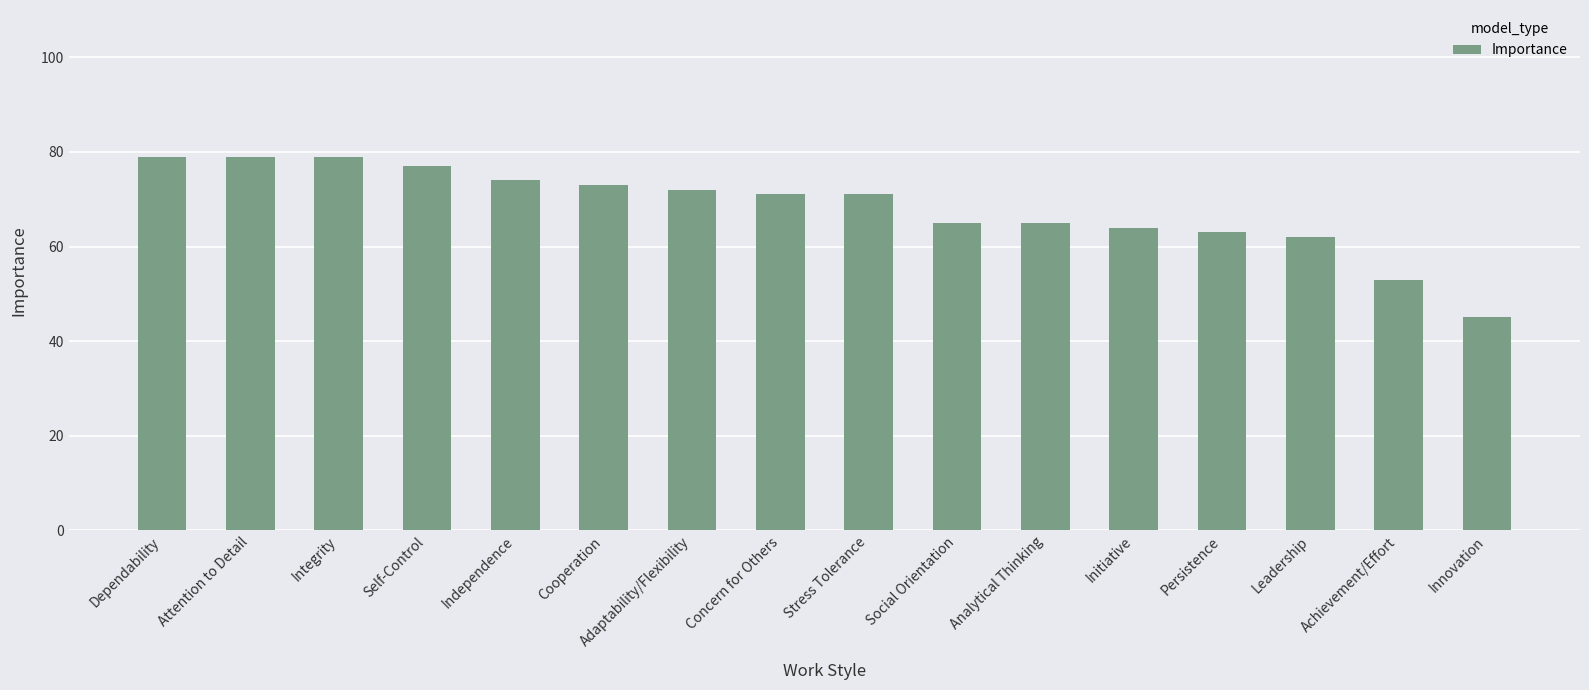

True or false: the data shows 21 at Stress Tolerance.

False